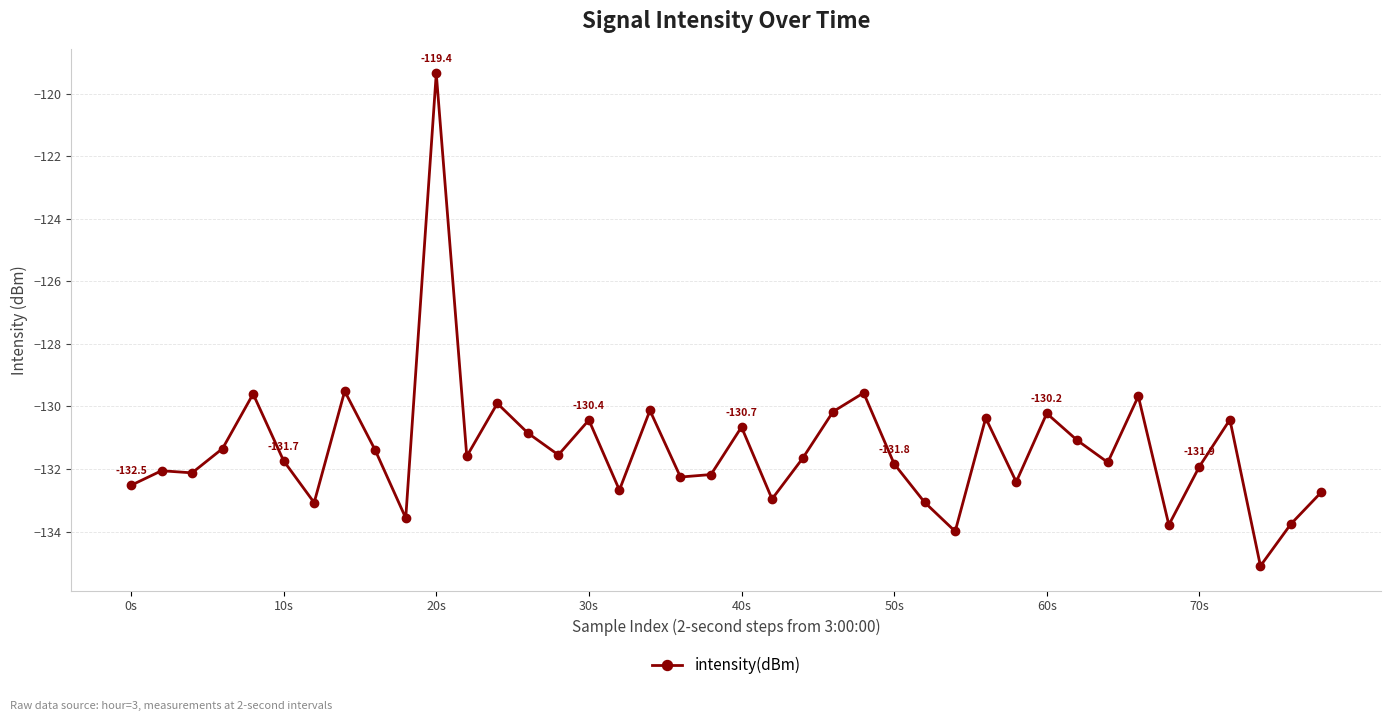

What is the difference between the maximum and second lowest values?

14.6